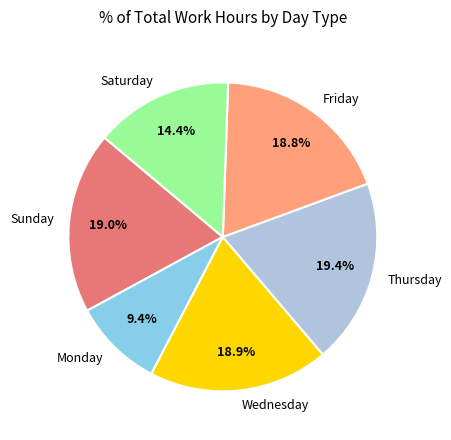

Does any single category account for the majority?

No